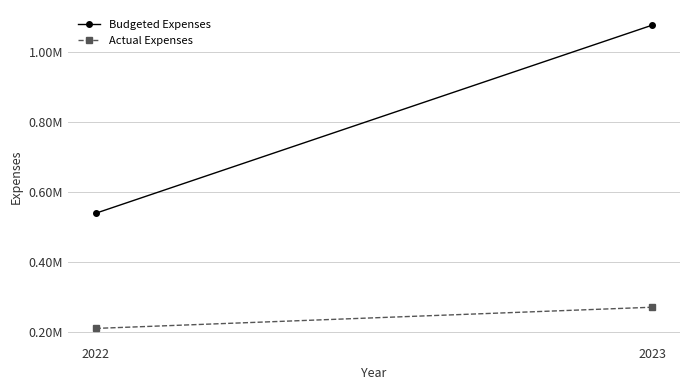

Rank the categories by Actual Expenses value from highest to lowest.

2023, 2022